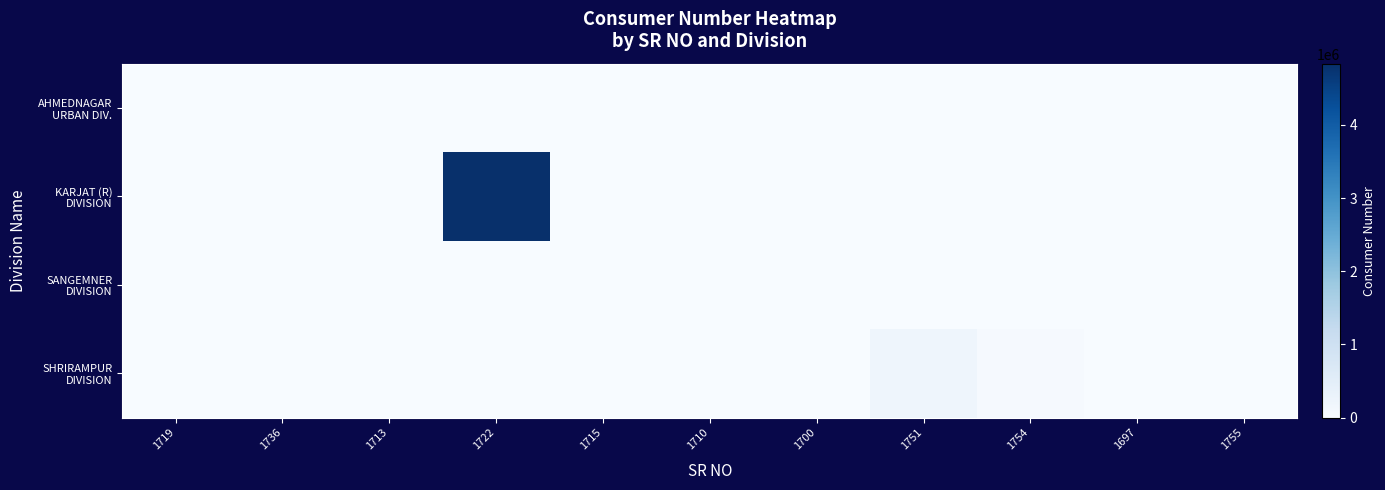

Between 1754 and 1713, which is larger?

1713